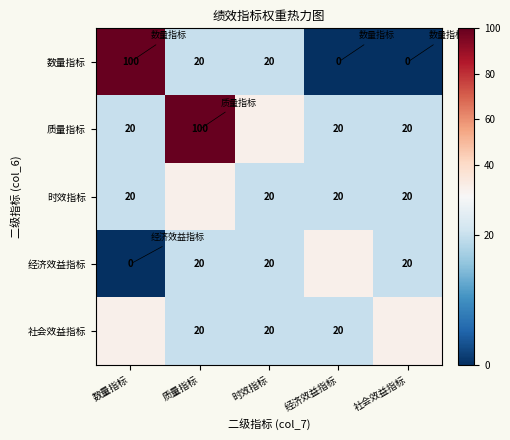

The value of 时效指标 at 社会效益指标 is 29. True or false?

False